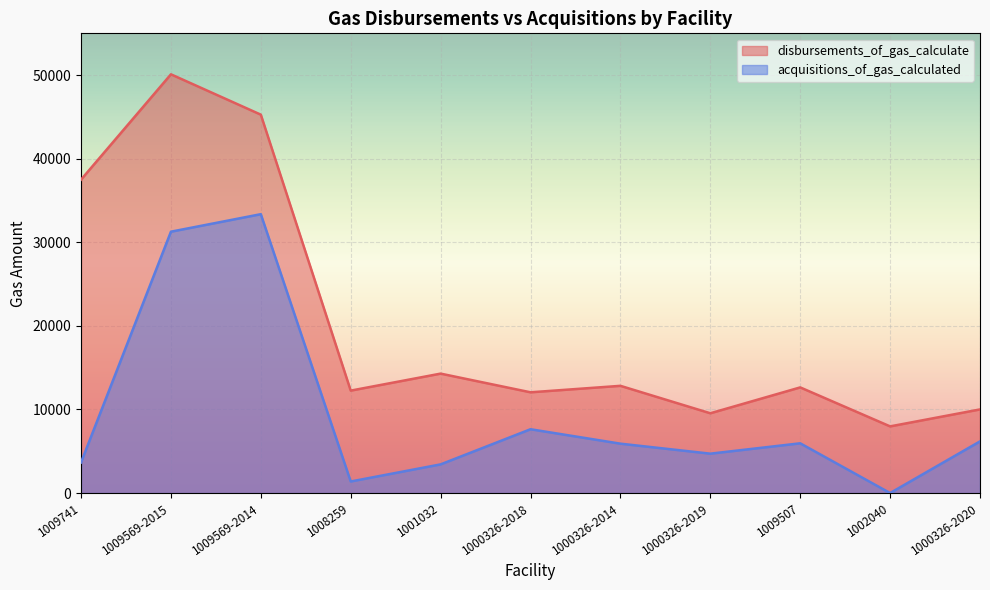

Reading right to left, what are all the values shown in this chart?

disbursements_of_gas_calculate: 10006.0	7976.0	12640.0	9545.0	12828.0	12054.0	14289.0	12255.2	45270.0	50097.3	37494.0
acquisitions_of_gas_calculated: 6182.0	0.0	5951.7	4712.0	5908.0	7635.0	3430.0	1383.5	33364.4	31269.0	3660.0